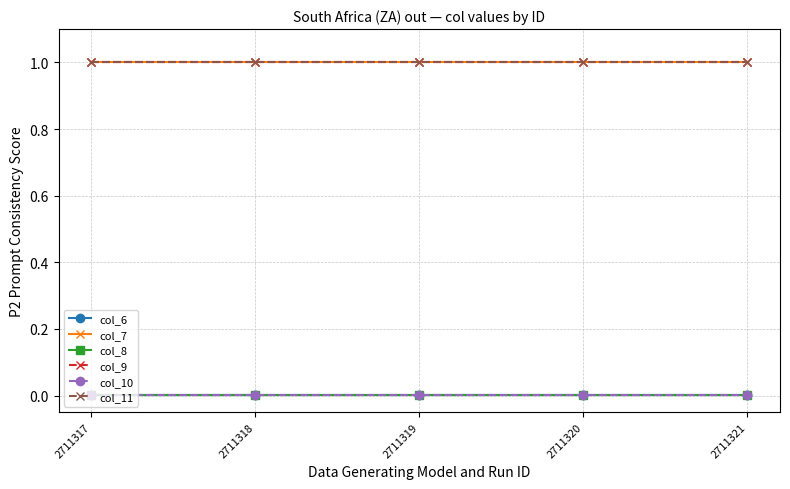

How many lines are shown in the chart?

6